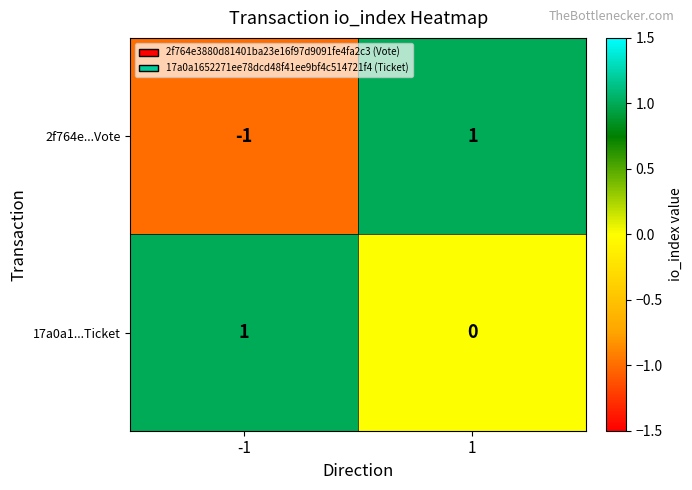

Which series has the largest total across all categories?

17a0a1...Ticket